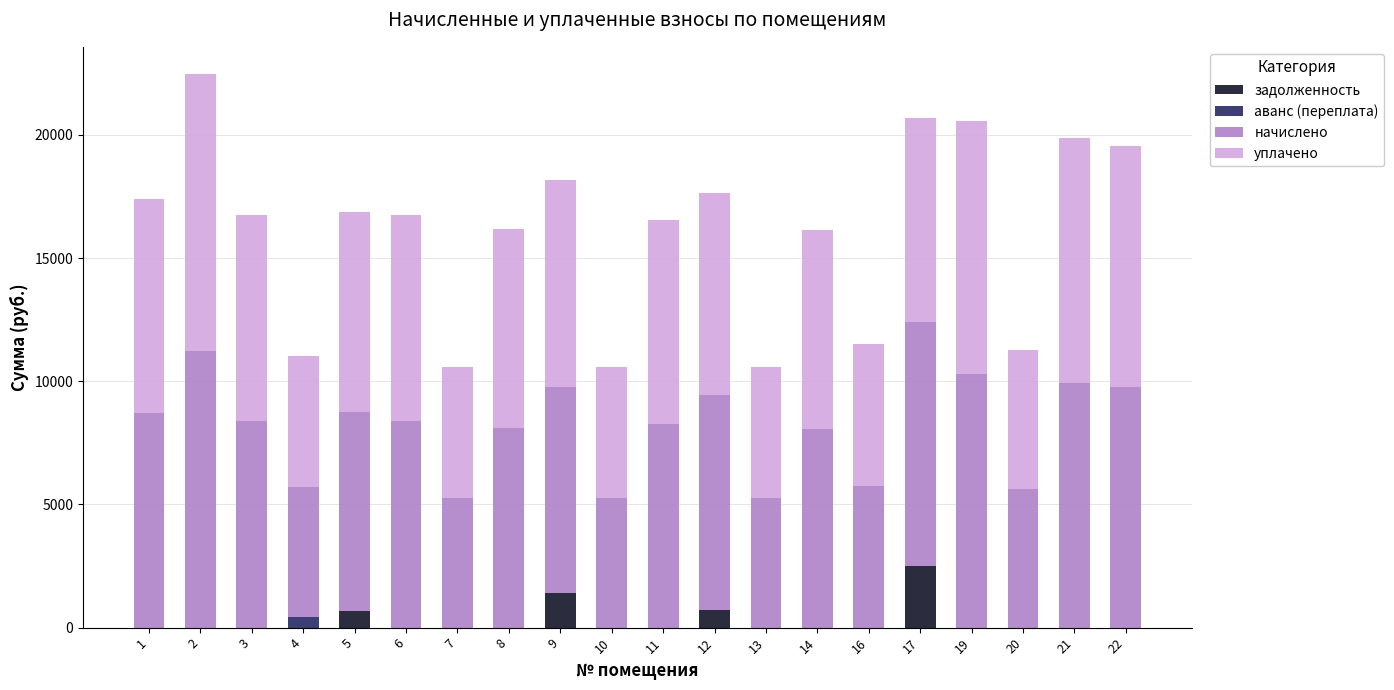

What is the maximum value for задолженность?

2484.0